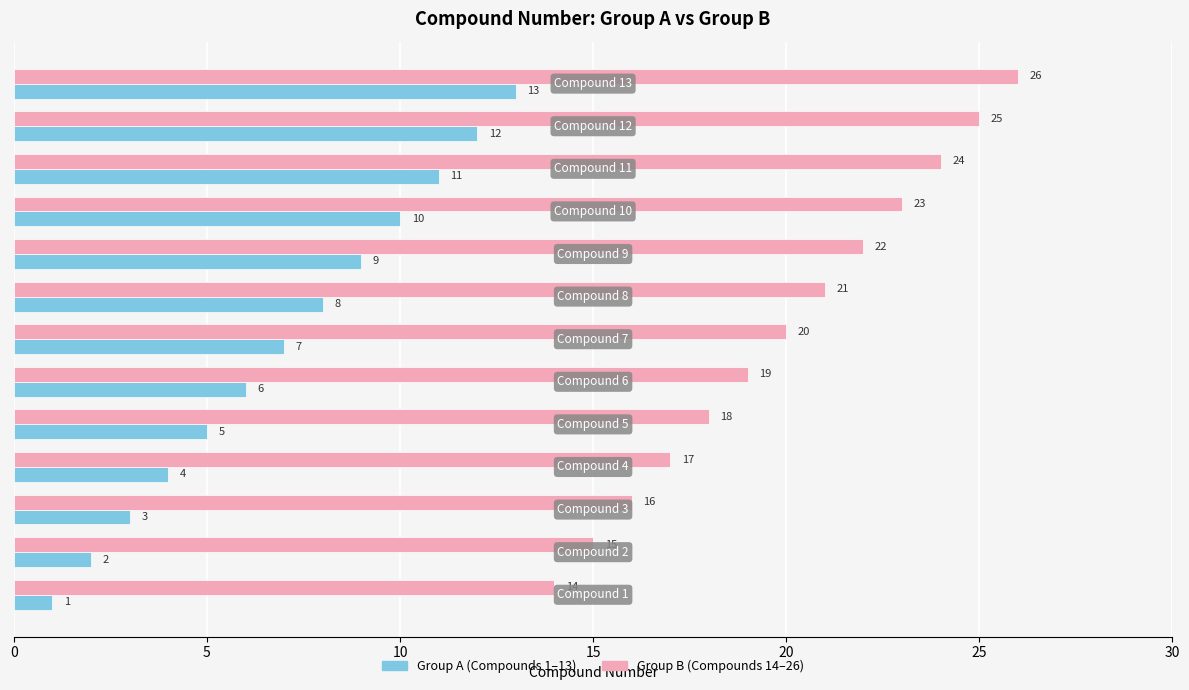

What is the maximum value shown in the chart?

26